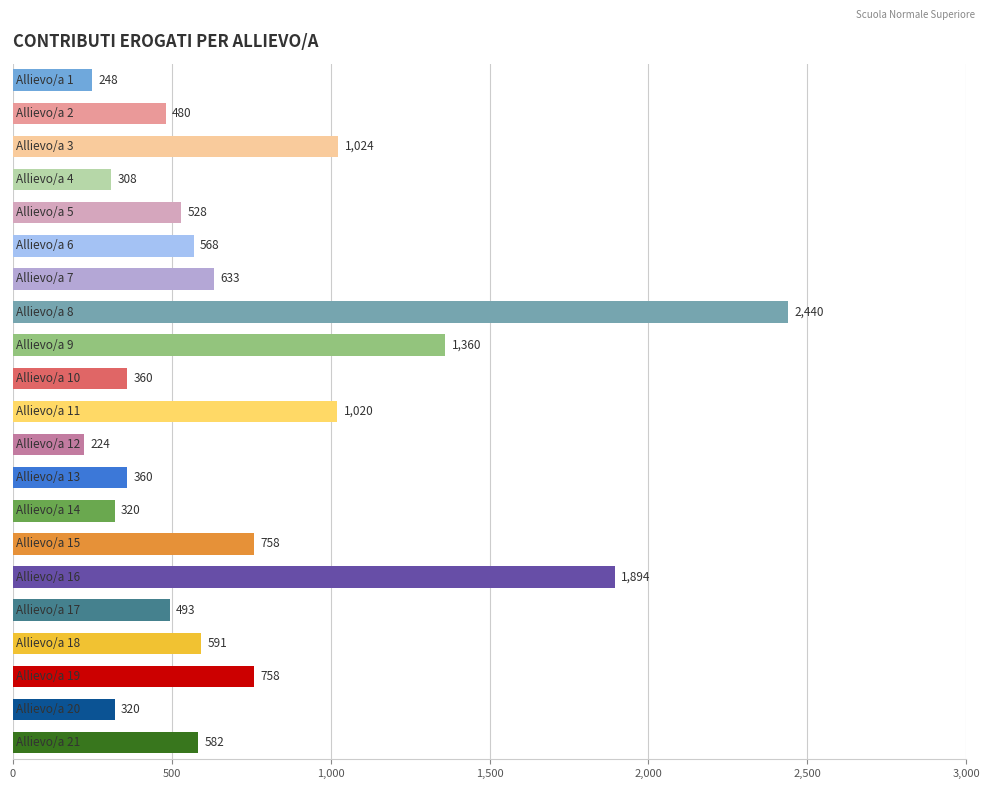

What is the greatest value displayed?

2440